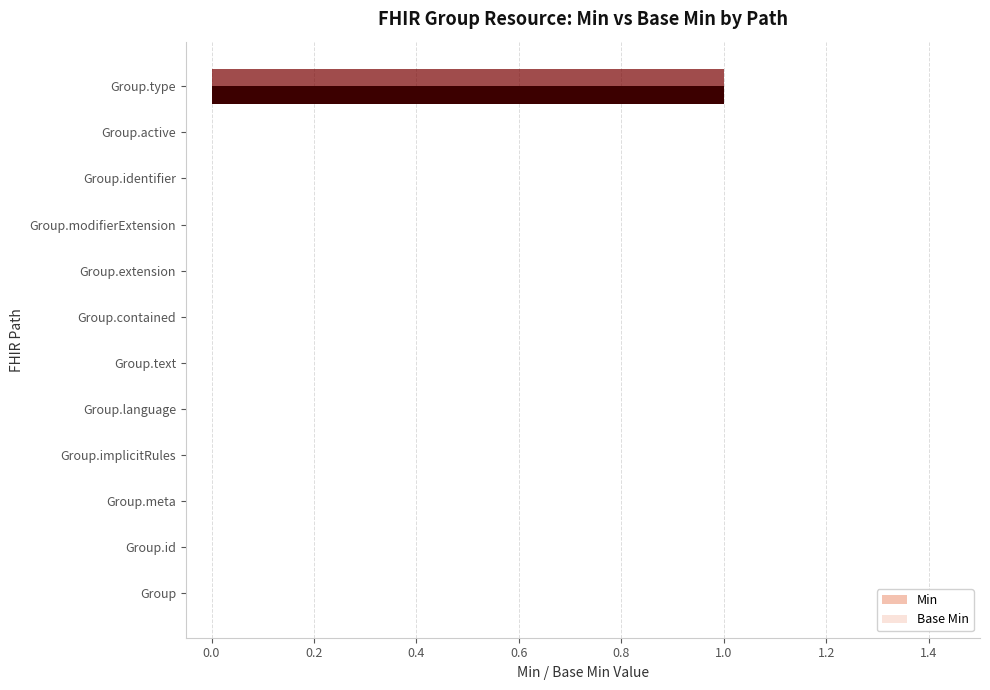

How many Base Min values are between 0 and 1?

12